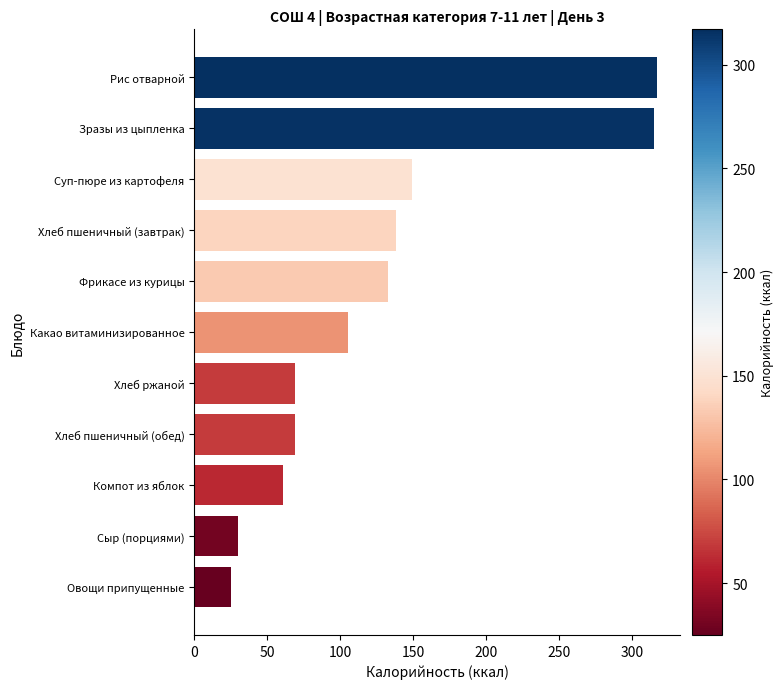

How many categories are shown in the chart?

11